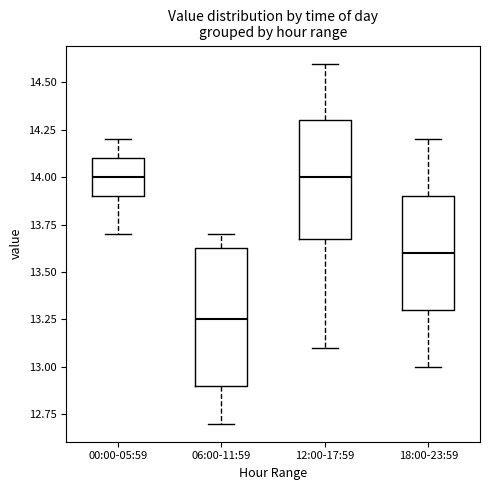

Reading left to right, read every box against the y-axis: the position of its median line, the range the box covers, and the ends of its whiskers. The values are not printed on the chart, so give them approximately, as read against the axis.

00:00-05:59: median 14.00, box 13.90 to 14.10, whiskers 13.70 to 14.20
06:00-11:59: median 13.25, box 12.90 to 13.65, whiskers 12.70 to 13.70
12:00-17:59: median 14.00, box 13.70 to 14.30, whiskers 13.10 to 14.60
18:00-23:59: median 13.60, box 13.30 to 13.90, whiskers 13.00 to 14.20